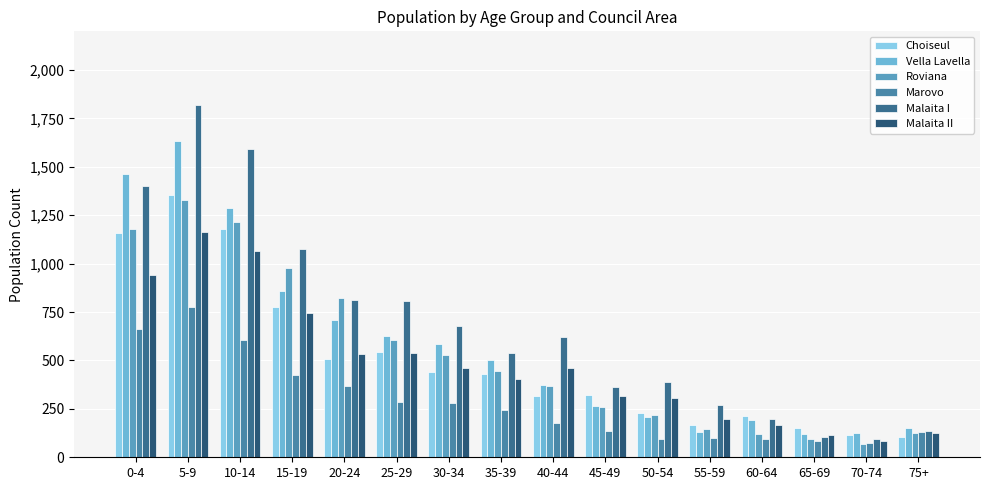

How many categories are shown in the chart?

16